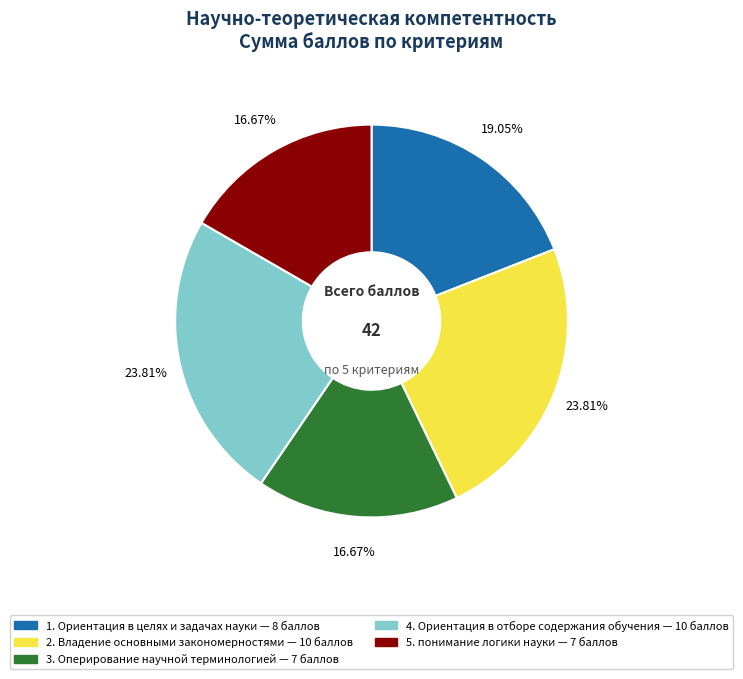

To the nearest percent, what is the combined percentage of 4. Ориентация в отборе содержания обучения and 5. понимание логики науки?

40%